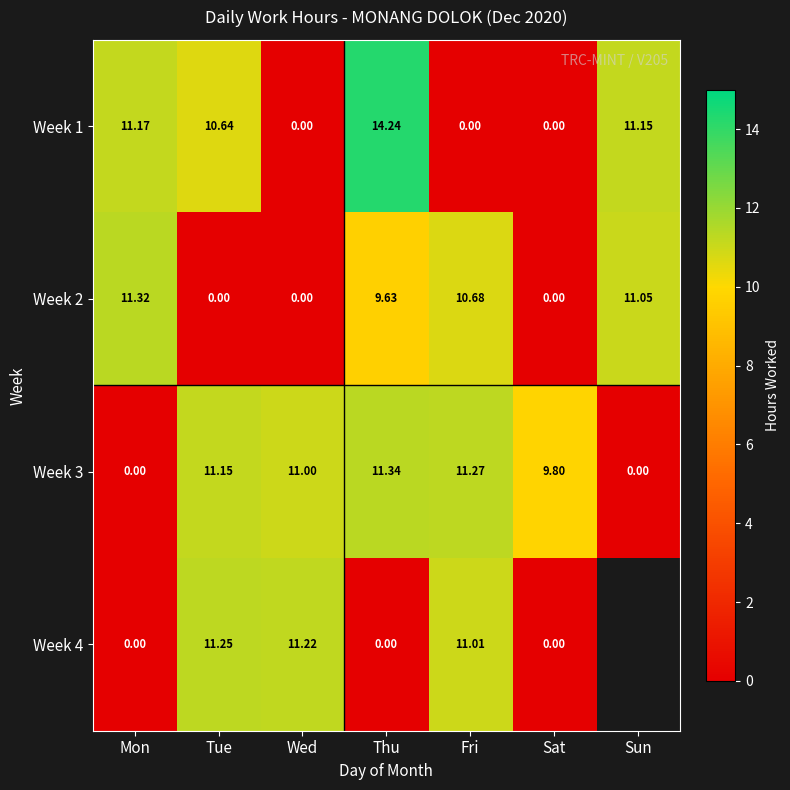

At which label does Week 2 first exceed 9?

Mon